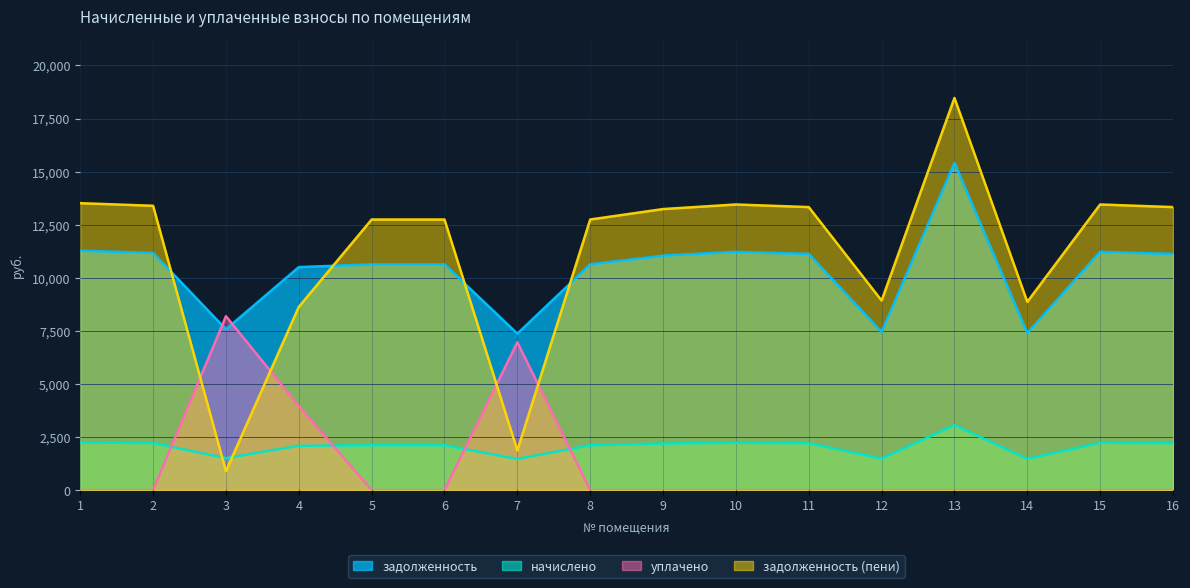

Reading left to right, transcribe all the data shown in this chart.

задолженность: 1=11273.5	2=11170.8	3=7575.6	4=10503.1	5=10631.5	6=10631.5	7=7370.2	8=10631.5	9=11042.4	10=11222.2	11=11119.4	12=7447.2	13=15408.0	14=7395.8	15=11222.2	16=11119.4
начислено: 1=2240.2	2=2219.8	3=1505.4	4=2087.1	5=2112.7	6=2112.7	7=1464.6	8=2112.7	9=2194.3	10=2230.0	11=2209.6	12=1479.9	13=3061.8	14=1469.7	15=2230.0	16=2209.6
уплачено: 1=0.0	2=0.0	3=8190.0	4=3960.0	5=0.0	6=0.0	7=6963.9	8=0.0	9=0.0	10=0.0	11=0.0	12=0.0	13=0.0	14=0.0	15=0.0	16=0.0
задолженность (пени): 1=13513.7	2=13390.6	3=891.0	4=8630.2	5=12744.2	6=12744.2	7=1870.8	8=12744.2	9=13236.7	10=13452.2	11=13329.0	12=8927.1	13=18469.8	14=8865.5	15=13452.2	16=13329.0